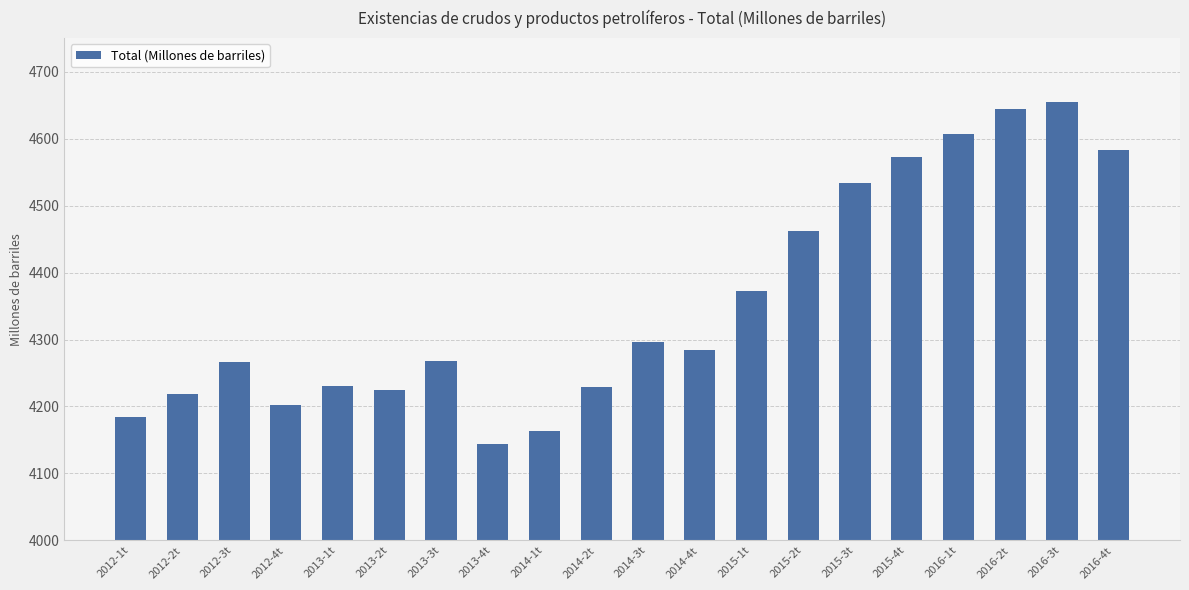

How many distinct data groups are displayed?

1